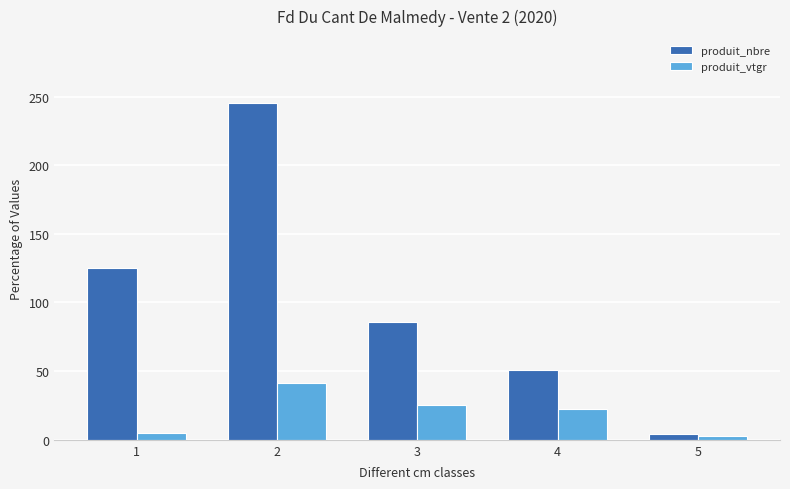

The value of produit_nbre at 1 is 51.6. True or false?

False